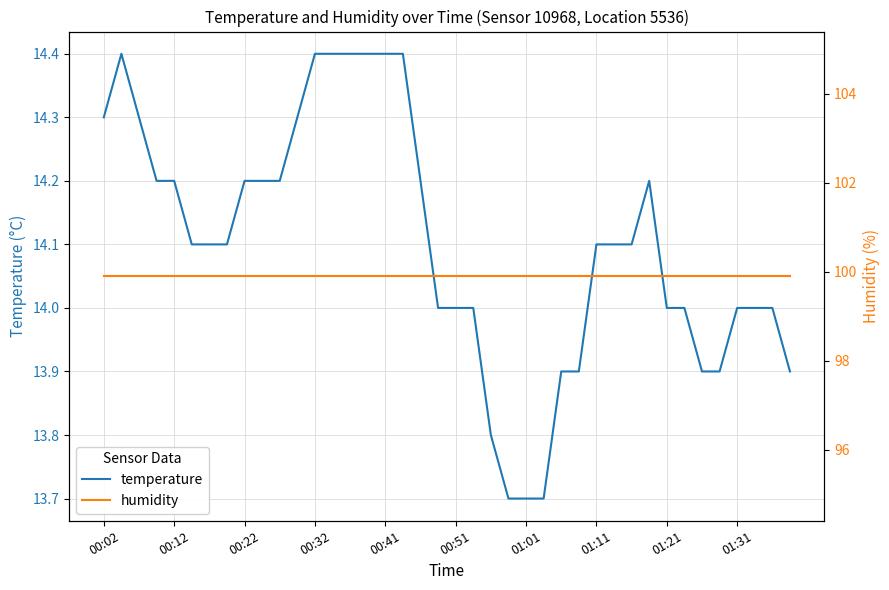

At how many categories does at least one series exceed 42?

40